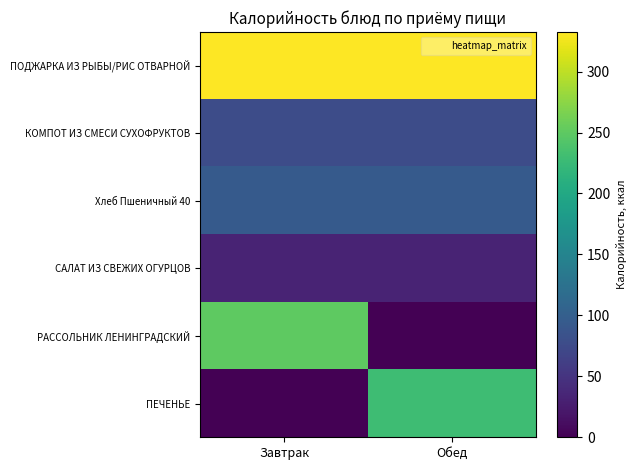

Which has a higher value, Обед or Завтрак?

Обед